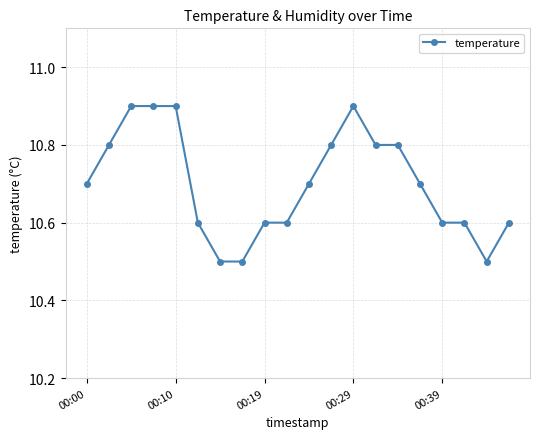

What is the value of the 11th point from the left?

10.7